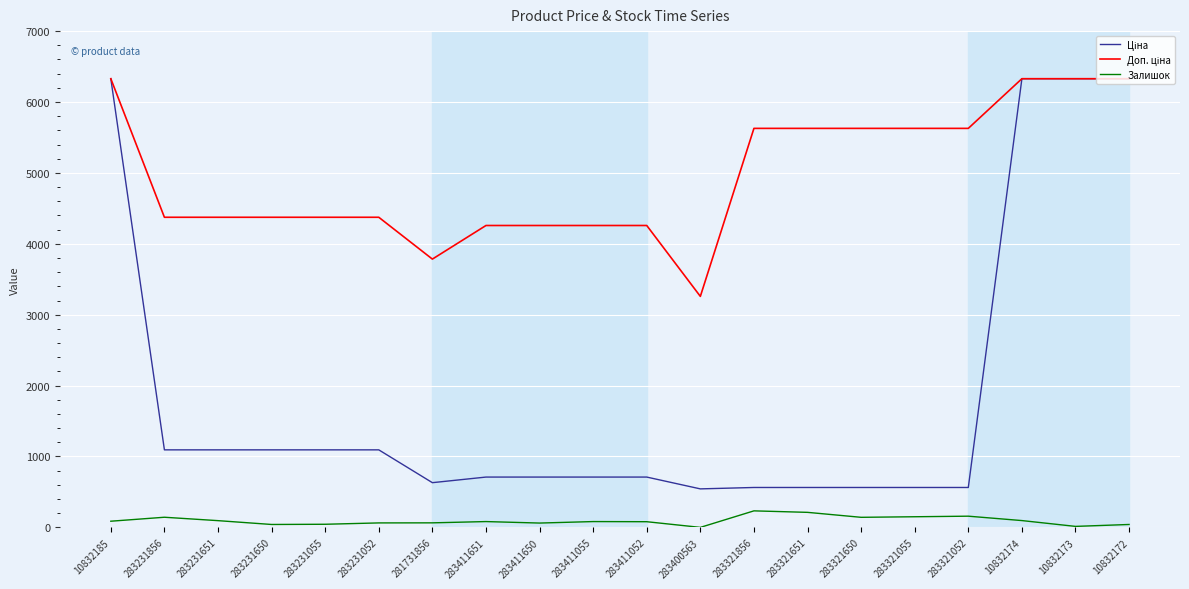

What is the spread (max minus min) of values at 283321052?

5470.1